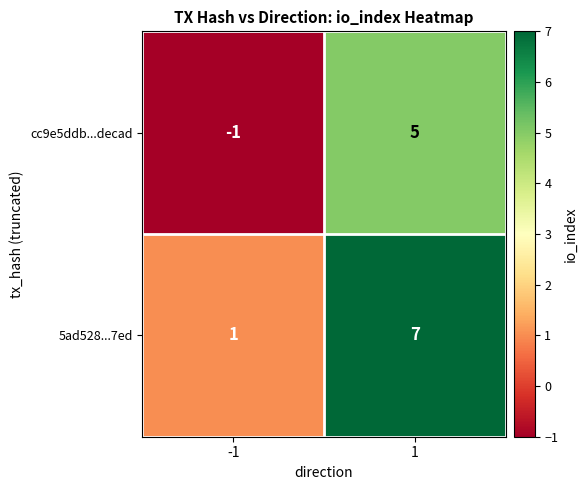

At which category is the sum across all series the highest?

1